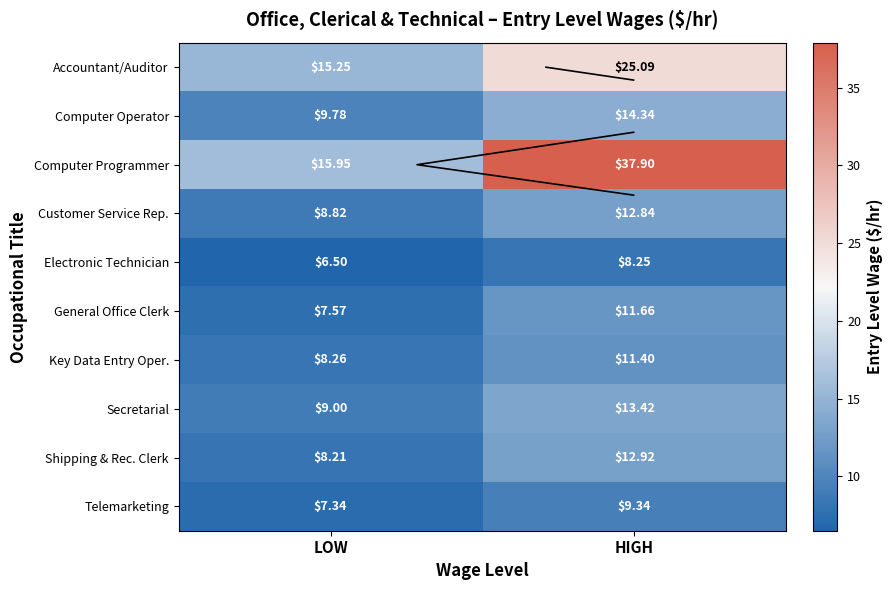

Read the Electronic Technician value at HIGH.

8.2